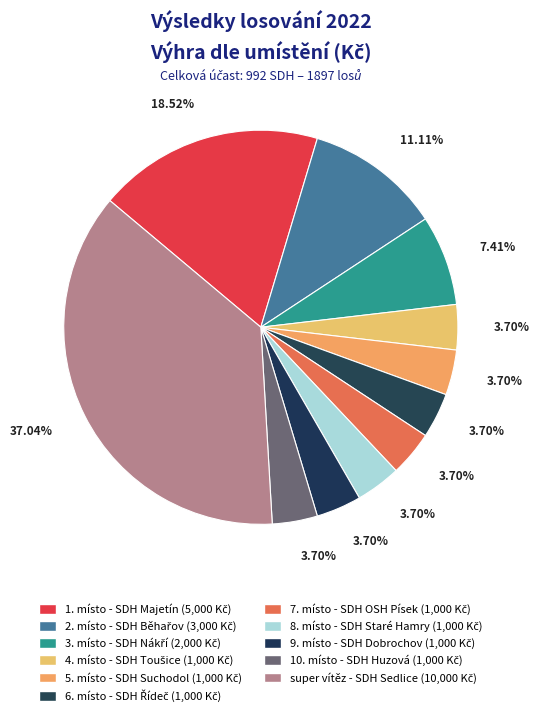

How many slices are in this pie chart?

11